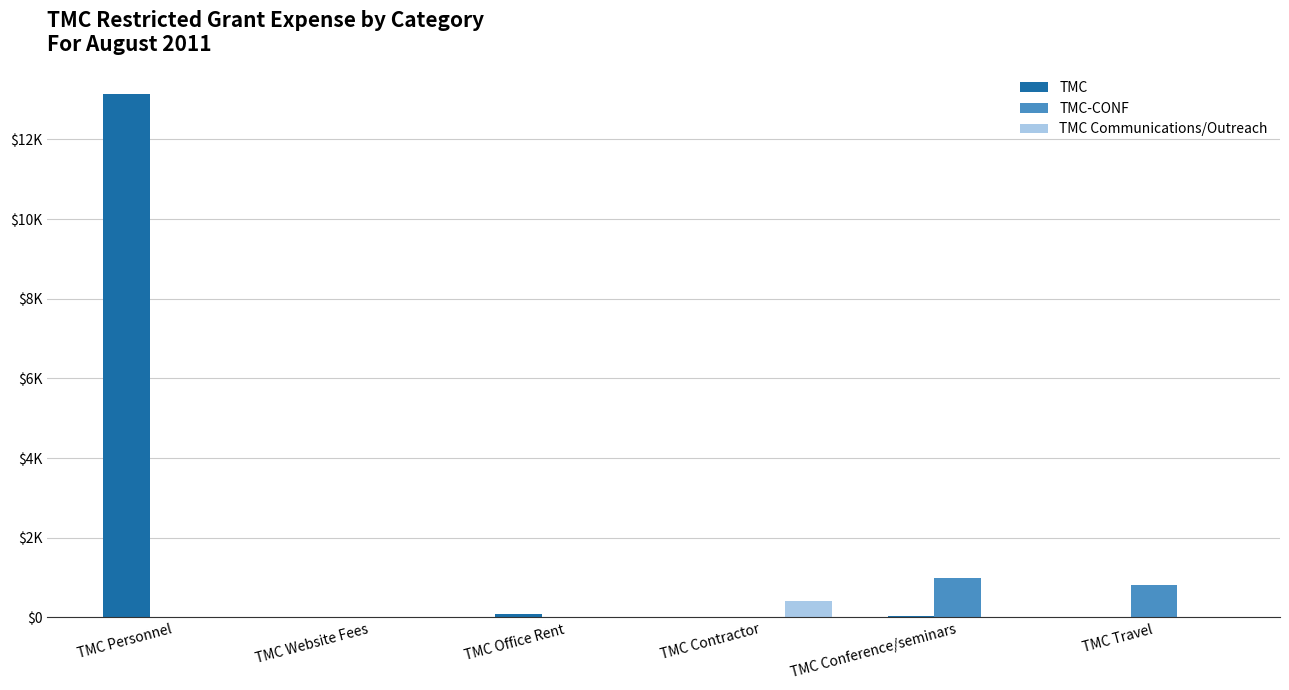

Which series has the widest spread of values?

TMC